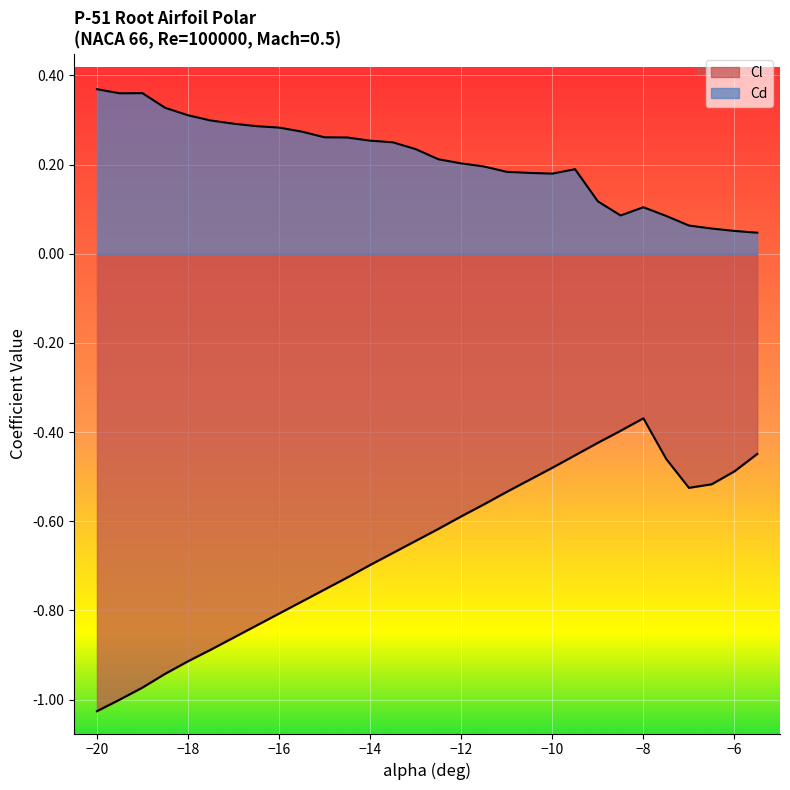

True or false: Cl has a value of -0.9 at -17.5.

True